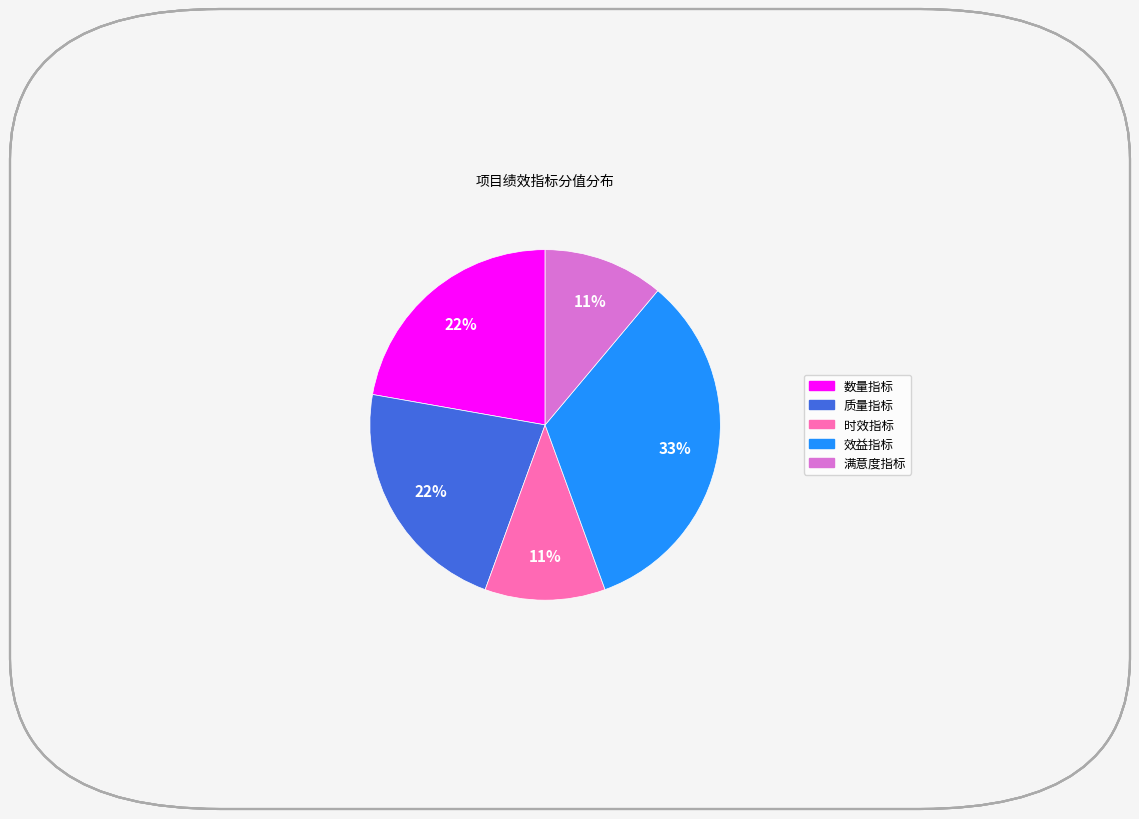

The 时效指标 slice represents 11% of the pie. True or false?

True